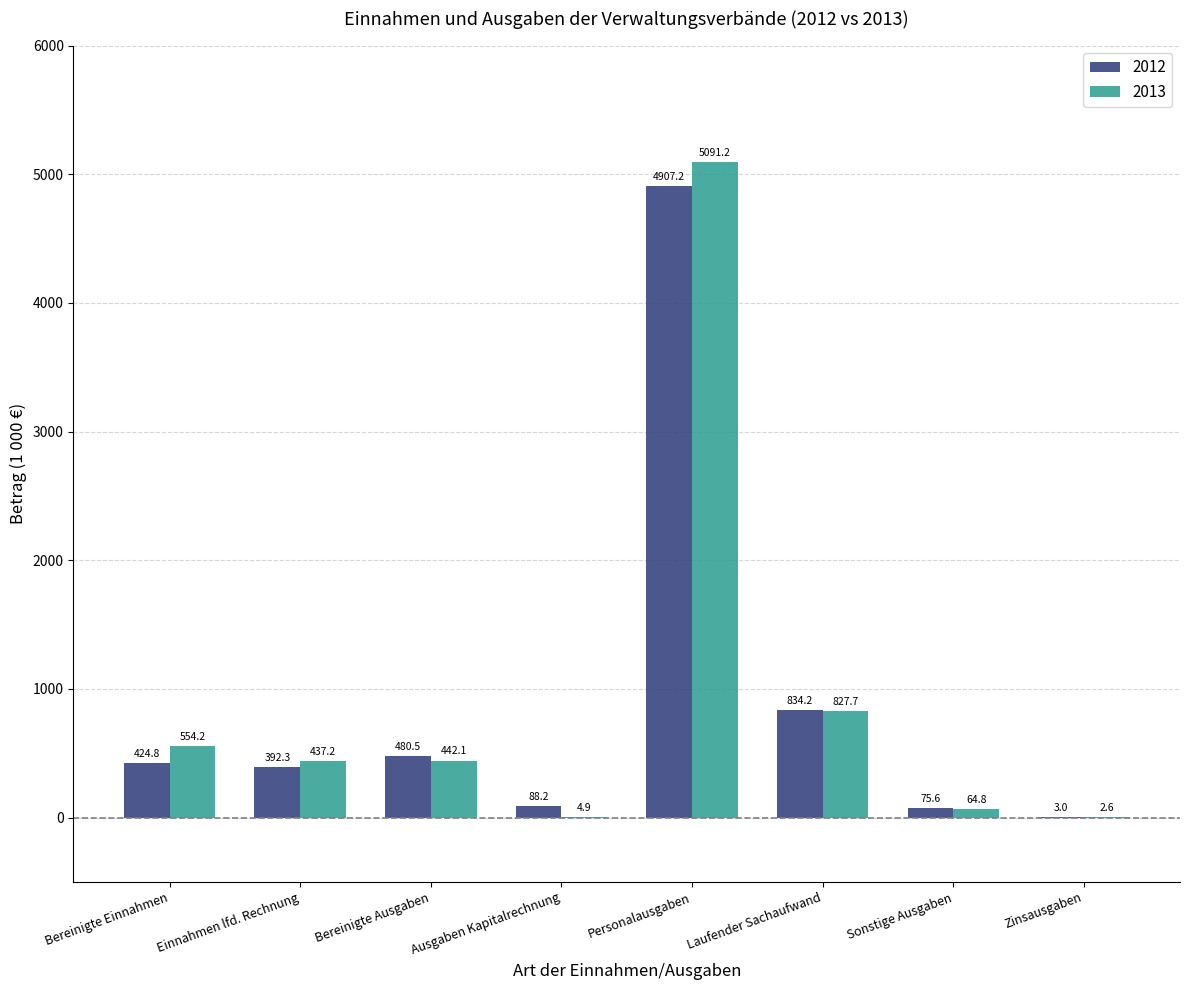

Reading left to right, list all the values displayed in this chart.

2012: 424.8	392.3	480.5	88.2	4907.2	834.2	75.6	3.0
2013: 554.2	437.2	442.1	4.9	5091.2	827.7	64.8	2.6